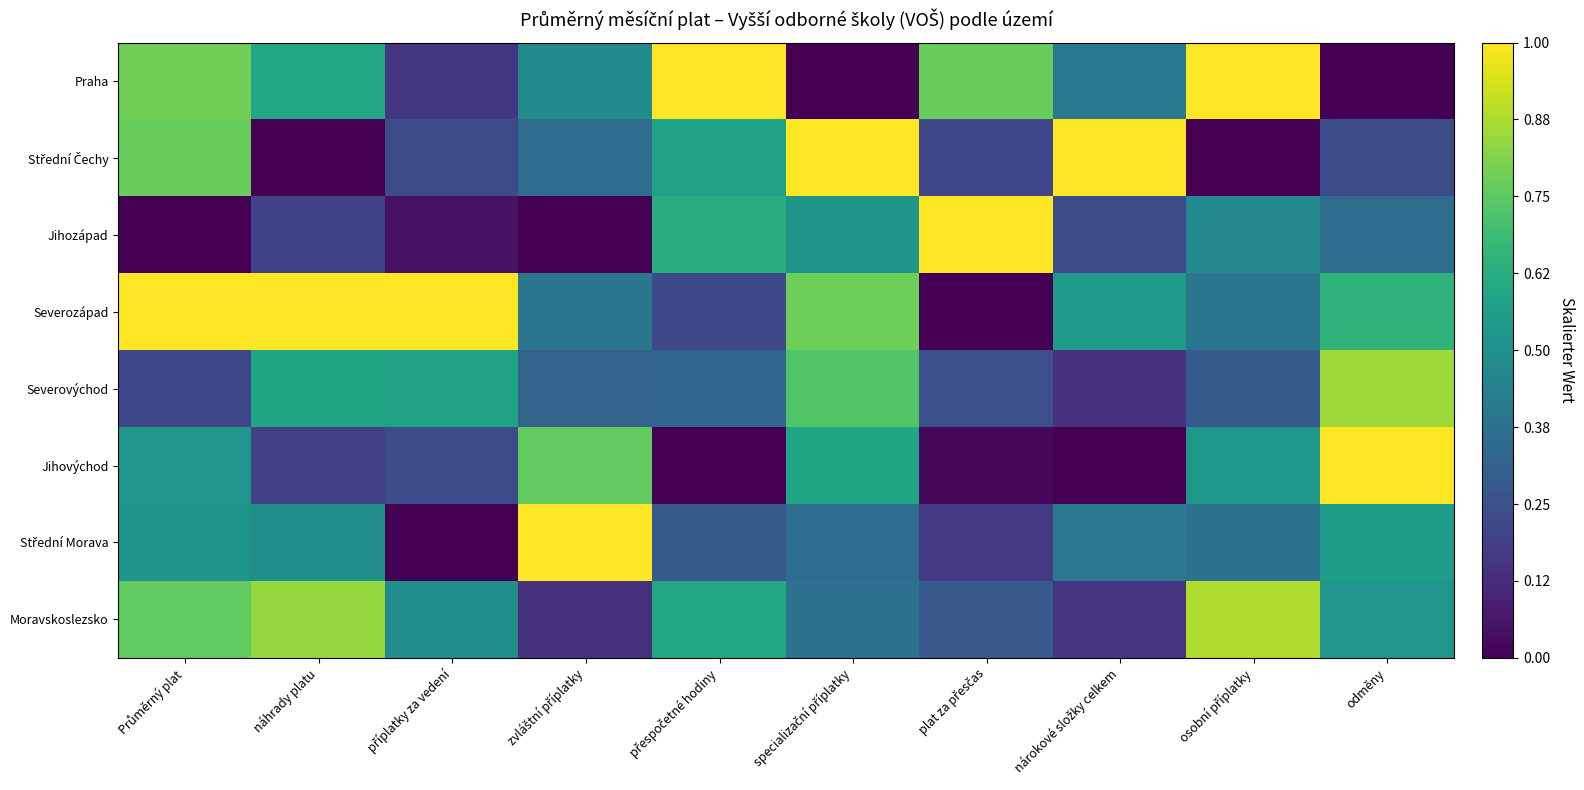

Count the number of data series in this chart.

8